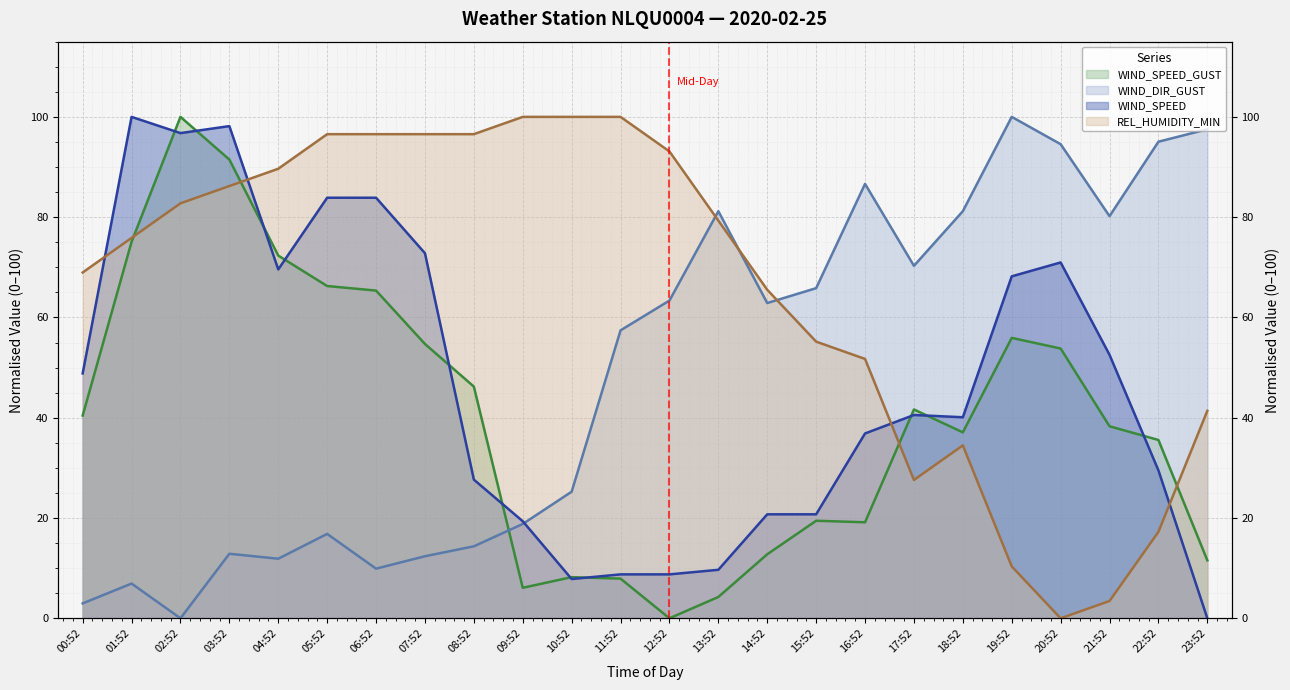

Which has a higher value, 09:52 or 08:52?

08:52